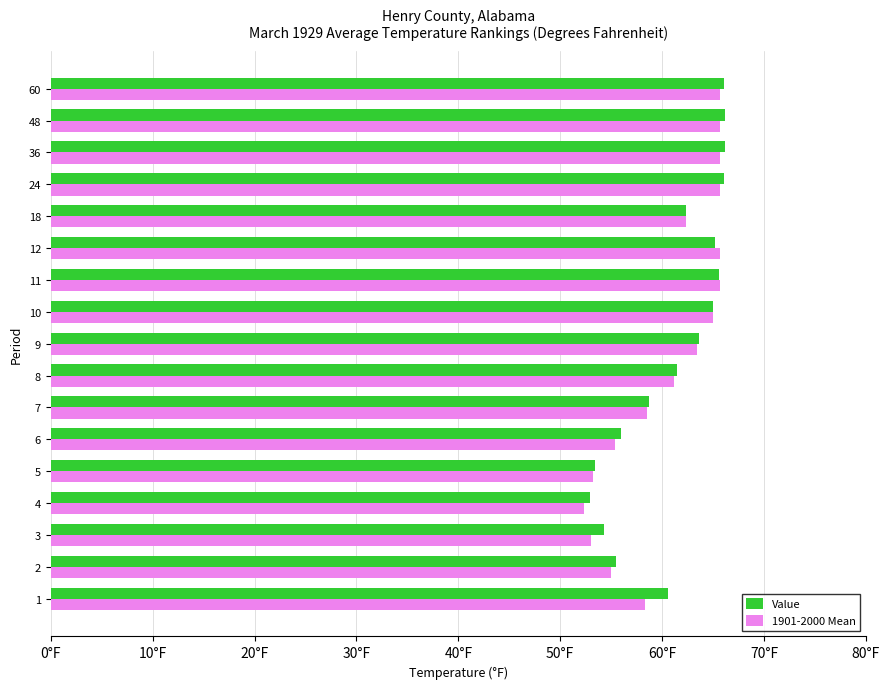

What are all the series names shown in the legend?

Value, 1901-2000 Mean